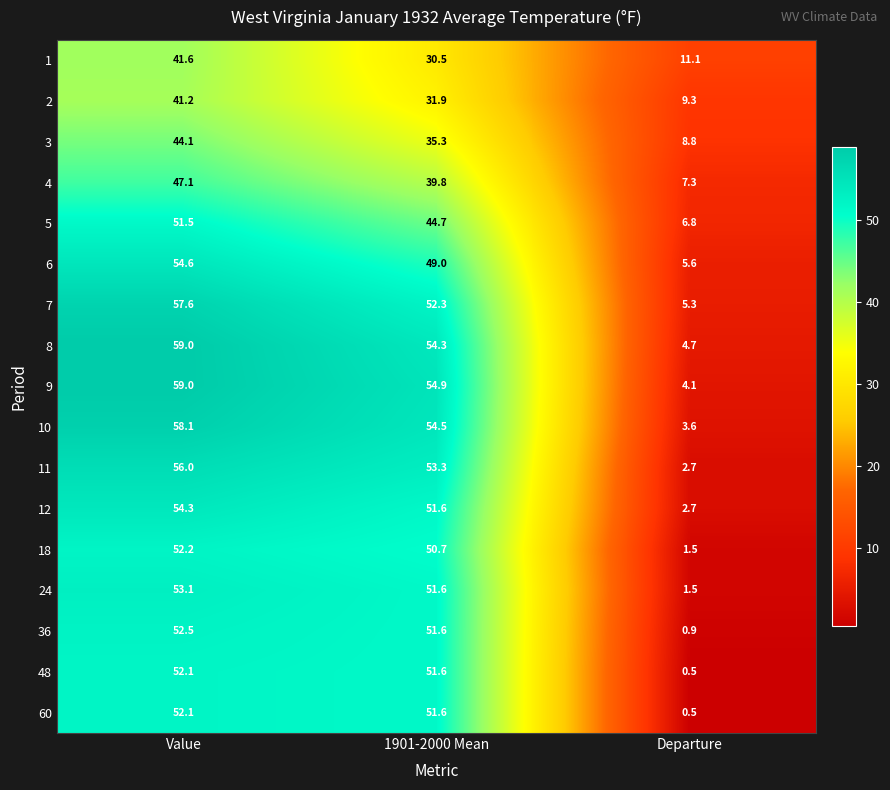

What is the maximum value shown in the chart?

59.0